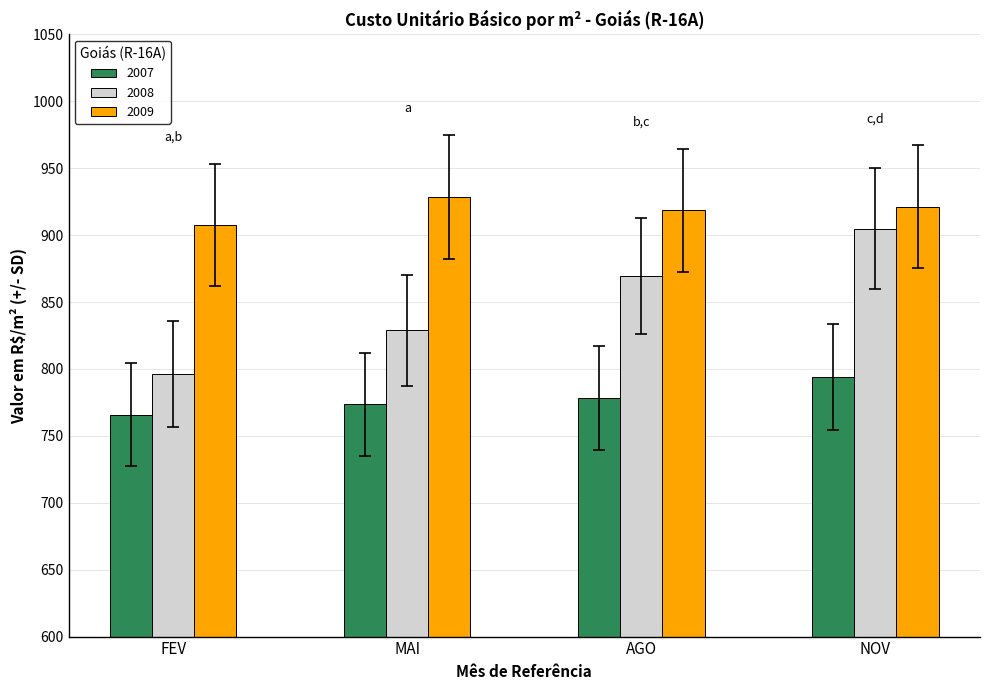

Does the chart contain stacked bars?

No